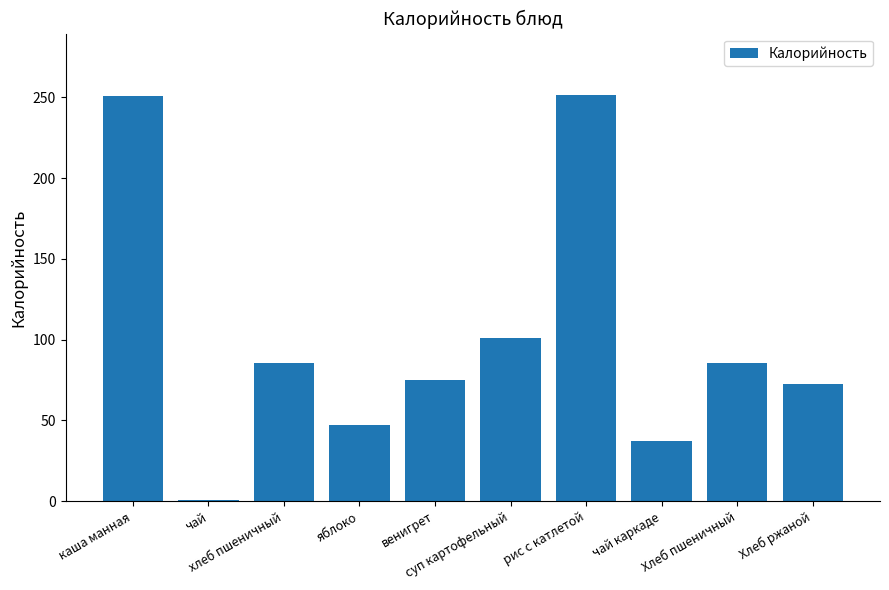

Approximately how many times larger is the value at венигрет compared to Хлеб пшеничный?

0.9